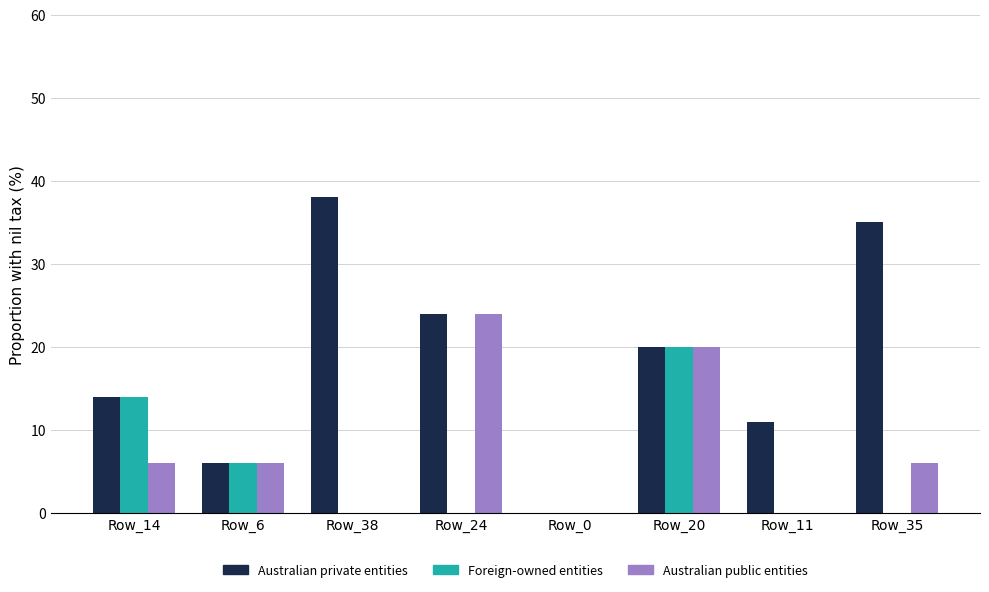

True or false: Australian public entities has a value of 0 at Row_38.

True